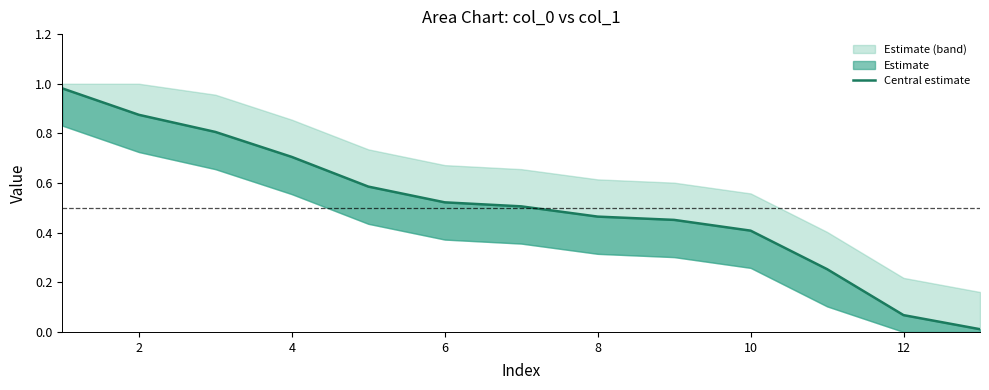

Where is the data nearest to the value 0?

12